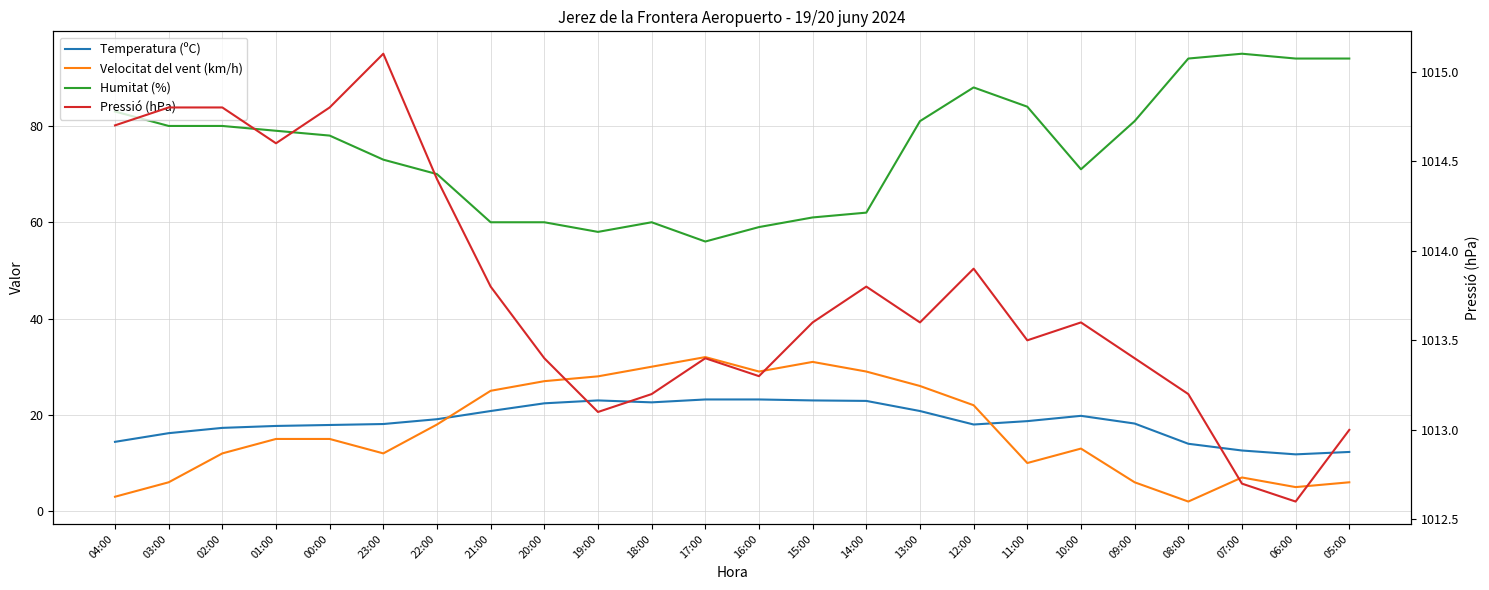

At which label is Humitat (%) closest to 75?

23:00